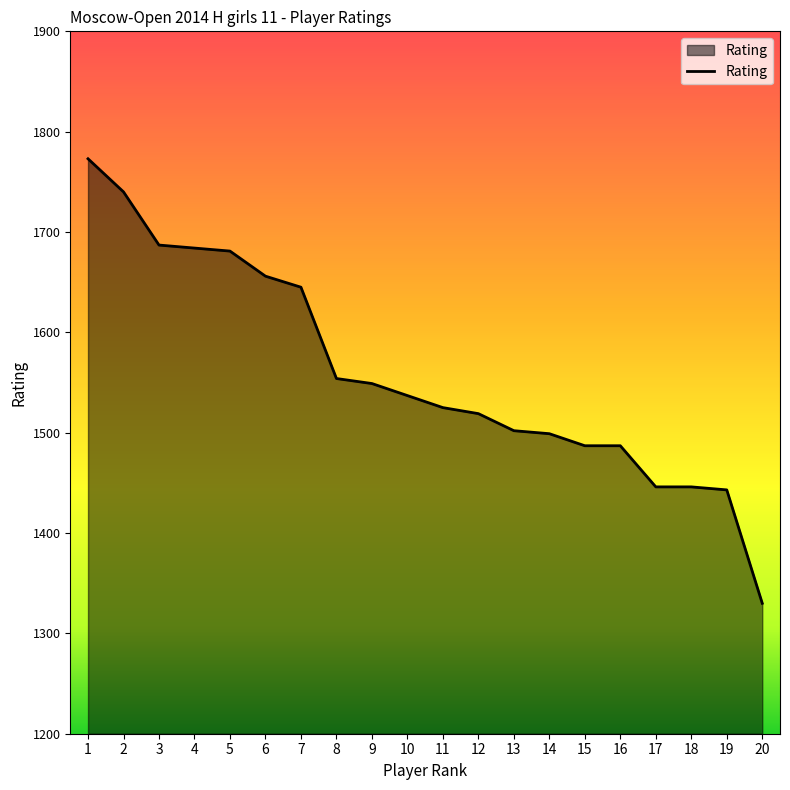

Between 3 and 8, which is larger?

3